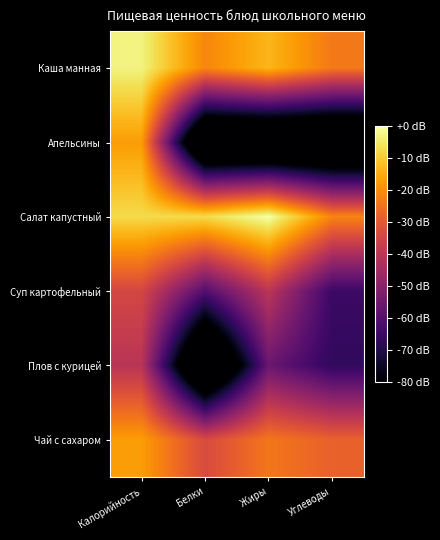

What is the smallest value displayed?

-110.1